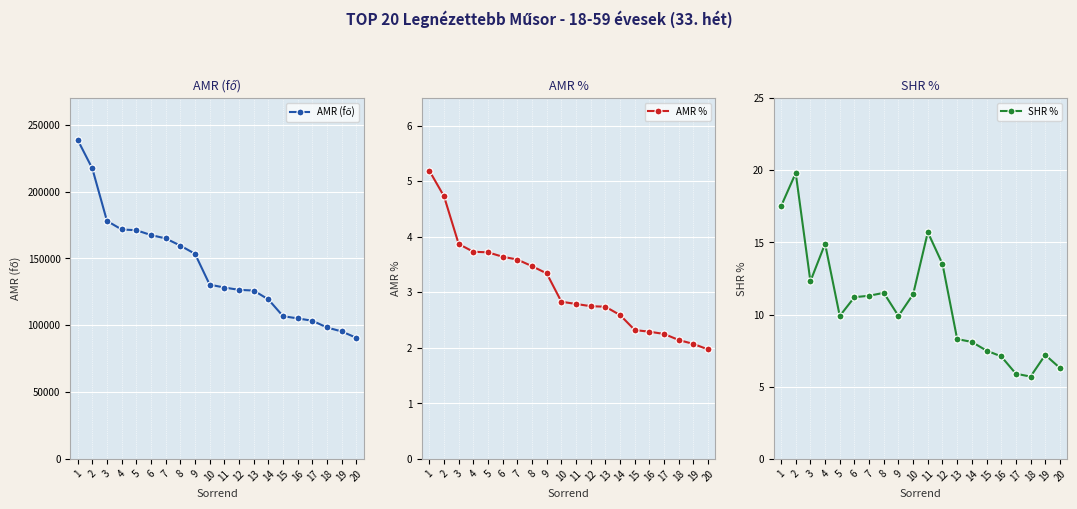

Is this an area chart (filled region under the line)?

No